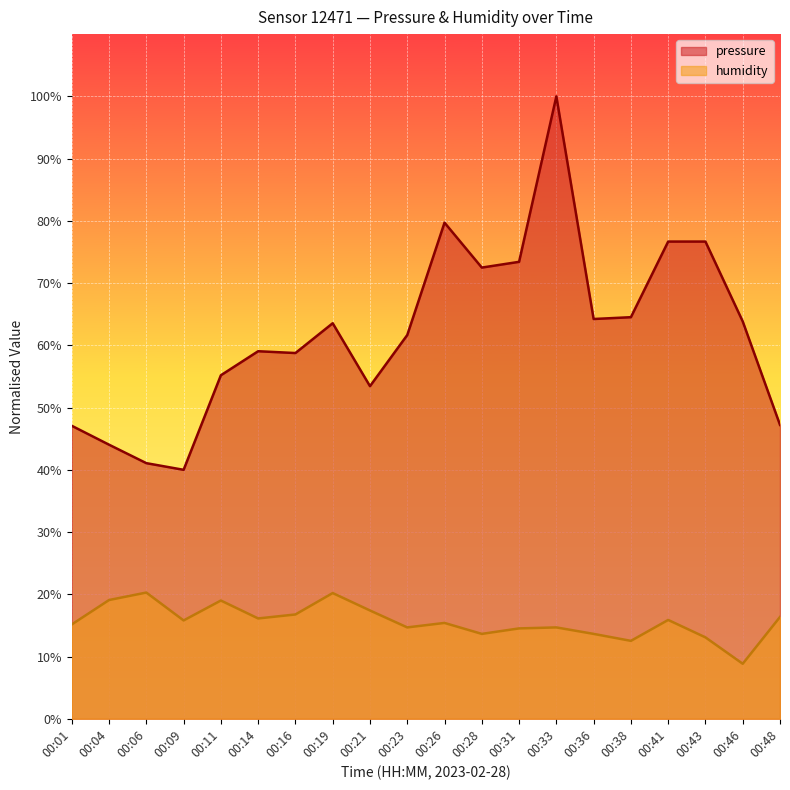

True or false: humidity and pressure cross at least once.

False